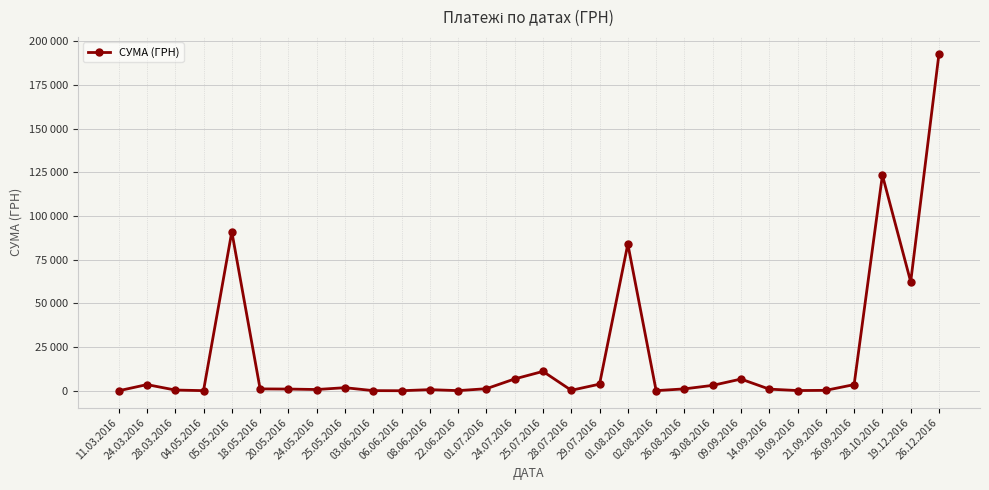

Does the chart have visible grid lines?

Yes